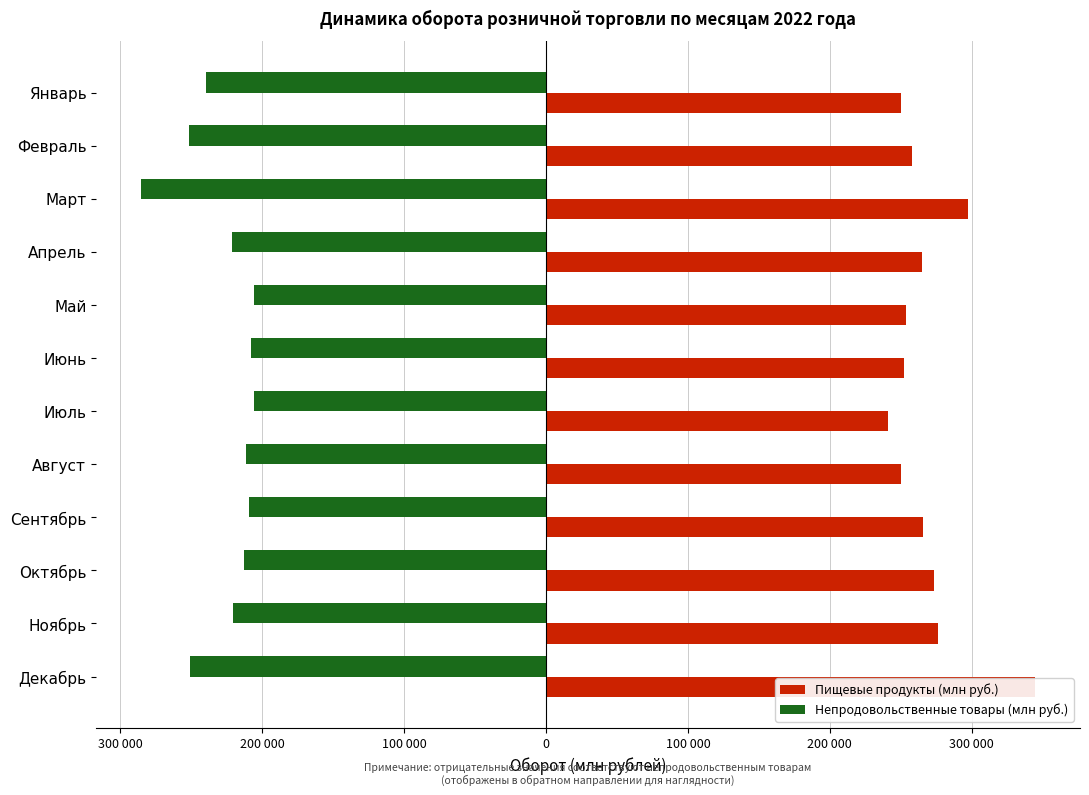

How many data points in Непродовольственные товары (млн руб.) are less than -212528?

7